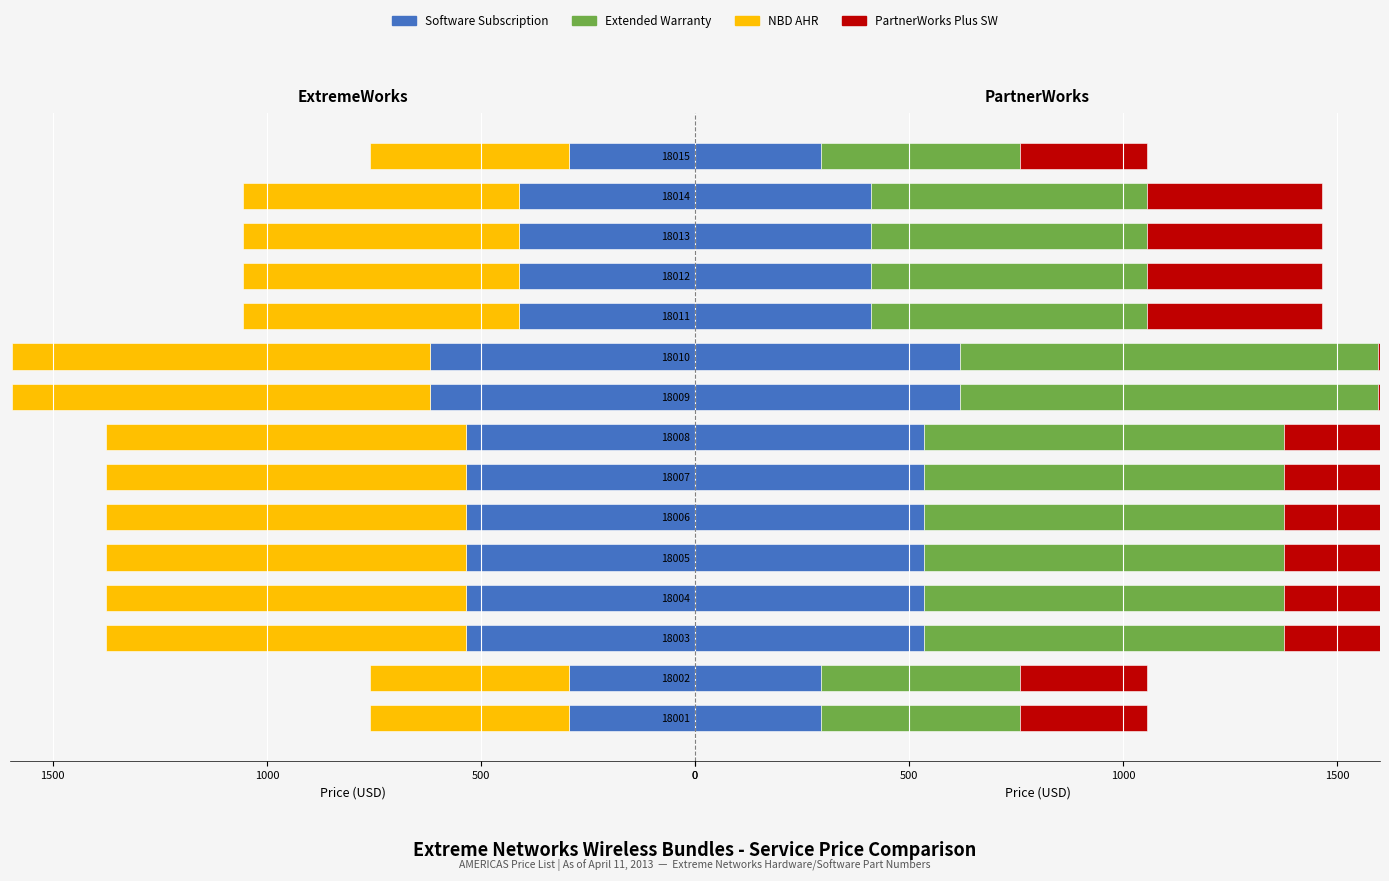

Which series has the widest spread of values?

NBD AHR